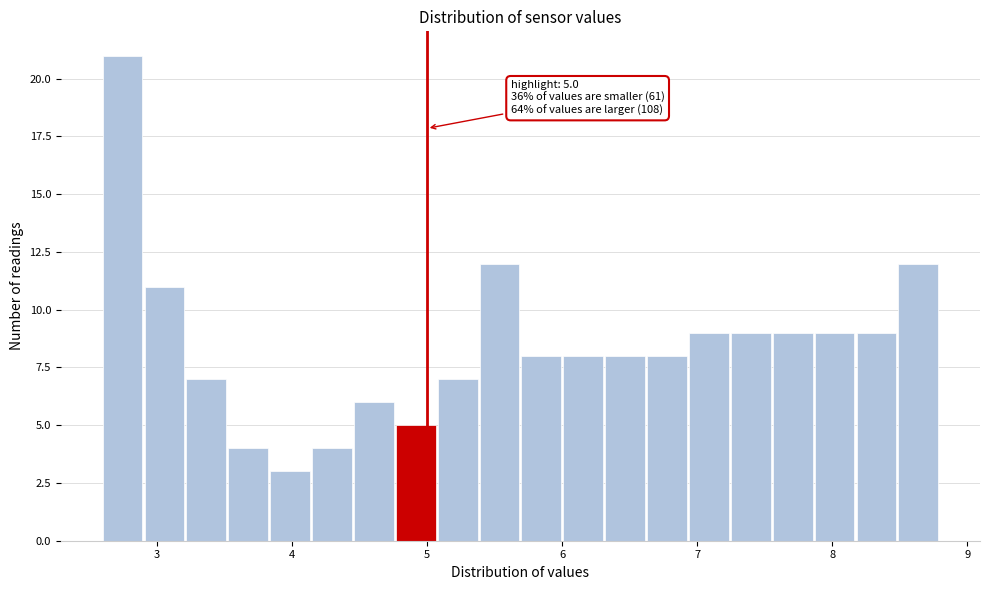

Around what value on the x-axis is the tallest bar? Give the approximate position of its centre, as read against the axis.

2.7